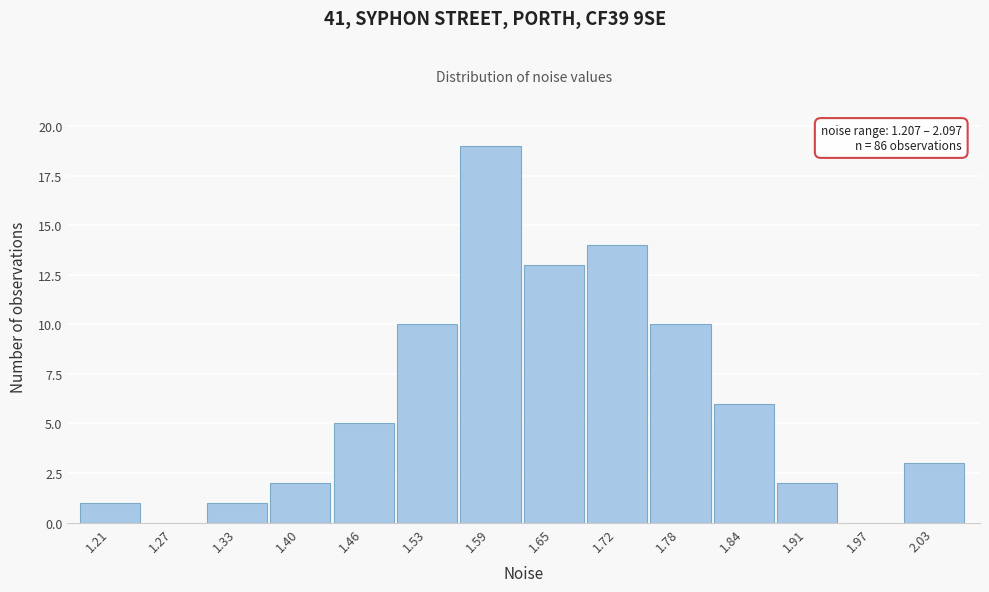

Reading left to right, list all the values displayed in this chart.

1.21=1	1.27=0	1.33=1	1.40=2	1.46=5	1.53=10	1.59=19	1.65=13	1.72=14	1.78=10	1.84=6	1.91=2	1.97=0	2.03=3